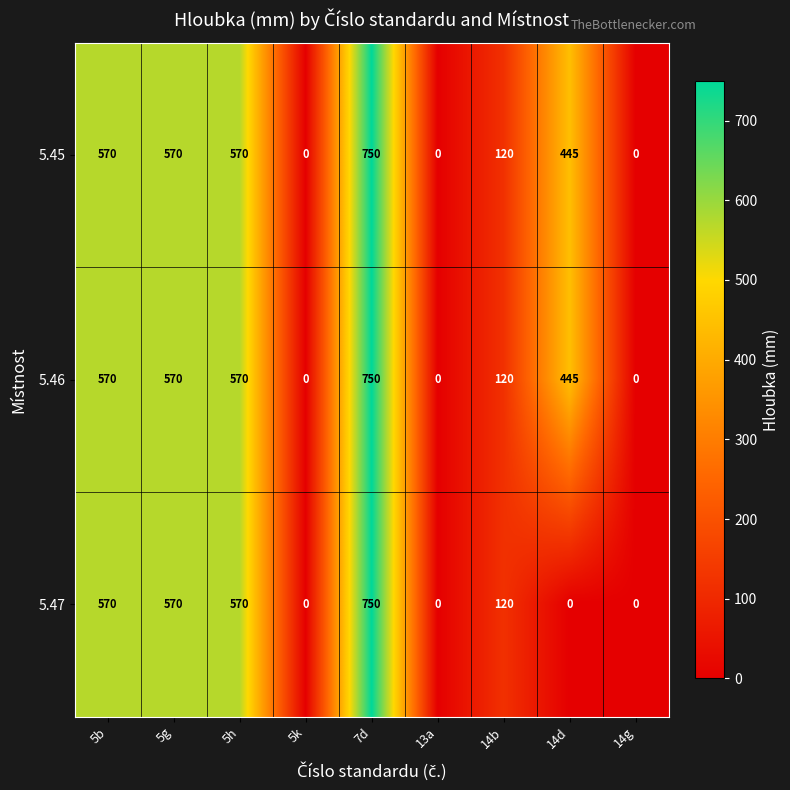

Reading right to left, extract all data points from this chart.

5.45: 14g=0	14d=445	14b=120	13a=0	7d=750	5k=0	5h=570	5g=570	5b=570
5.46: 14g=0	14d=445	14b=120	13a=0	7d=750	5k=0	5h=570	5g=570	5b=570
5.47: 14g=0	14d=0	14b=120	13a=0	7d=750	5k=0	5h=570	5g=570	5b=570